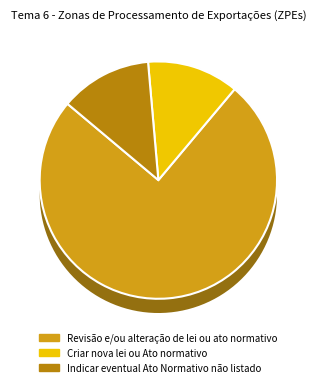

What percentage is the Revisão e/ou alteração de lei ou ato normativo slice, to the nearest percent?

75%